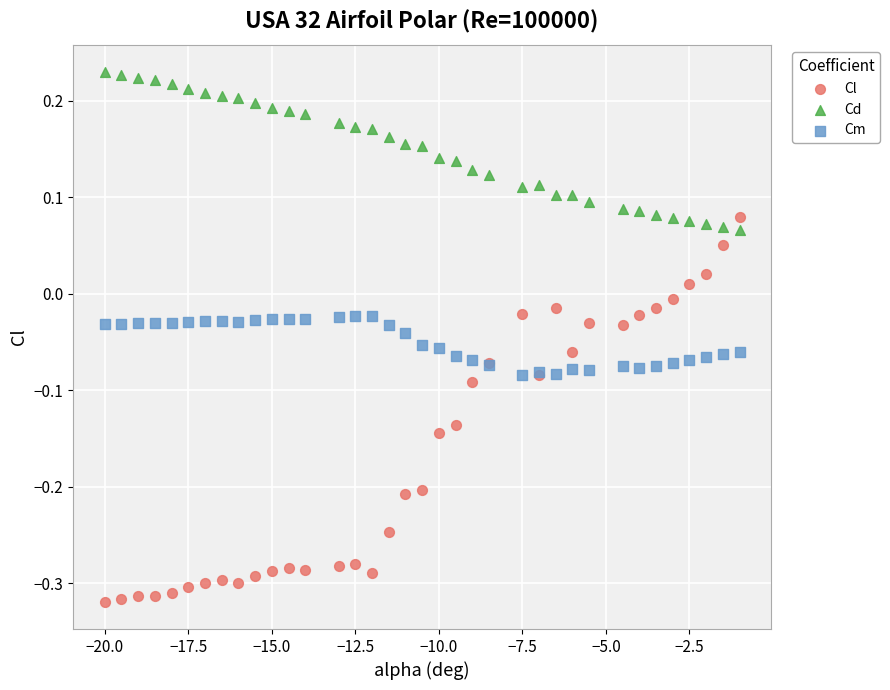

Which series reaches the minimum Y coordinate?

Cl